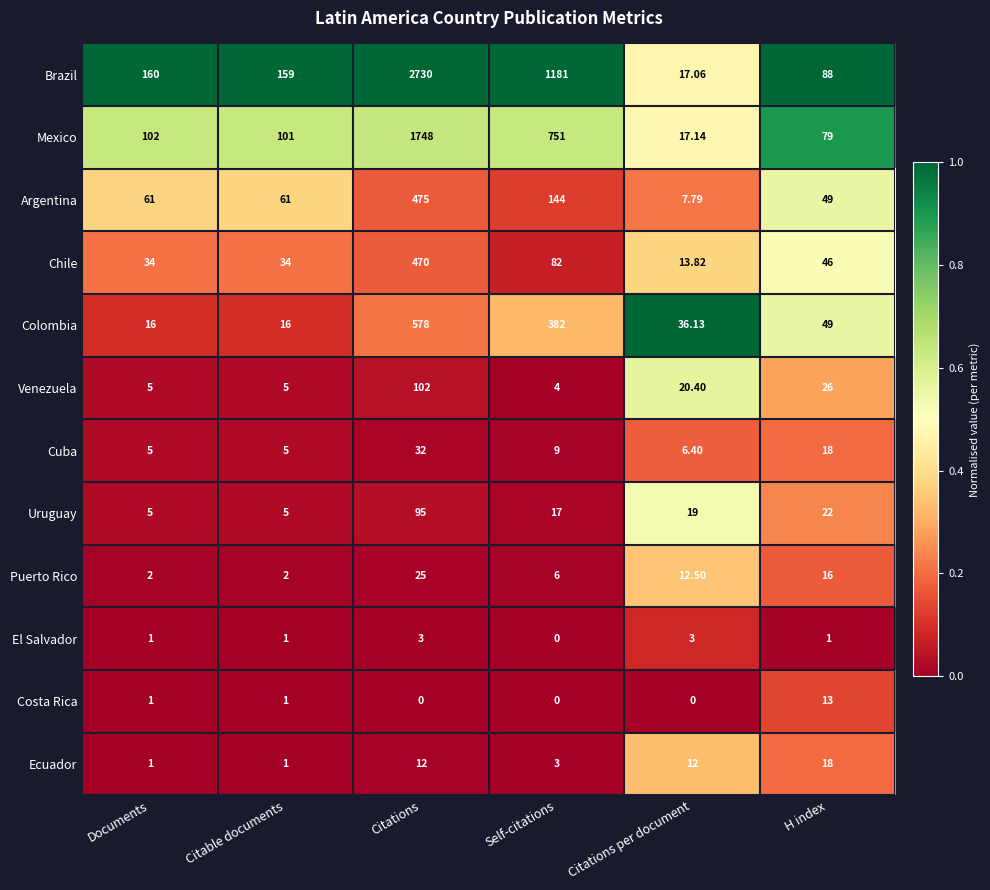

At Citations, list the series in order from smallest to largest.

Costa Rica, El Salvador, Ecuador, Puerto Rico, Cuba, Uruguay, Venezuela, Chile, Argentina, Colombia, Mexico, Brazil